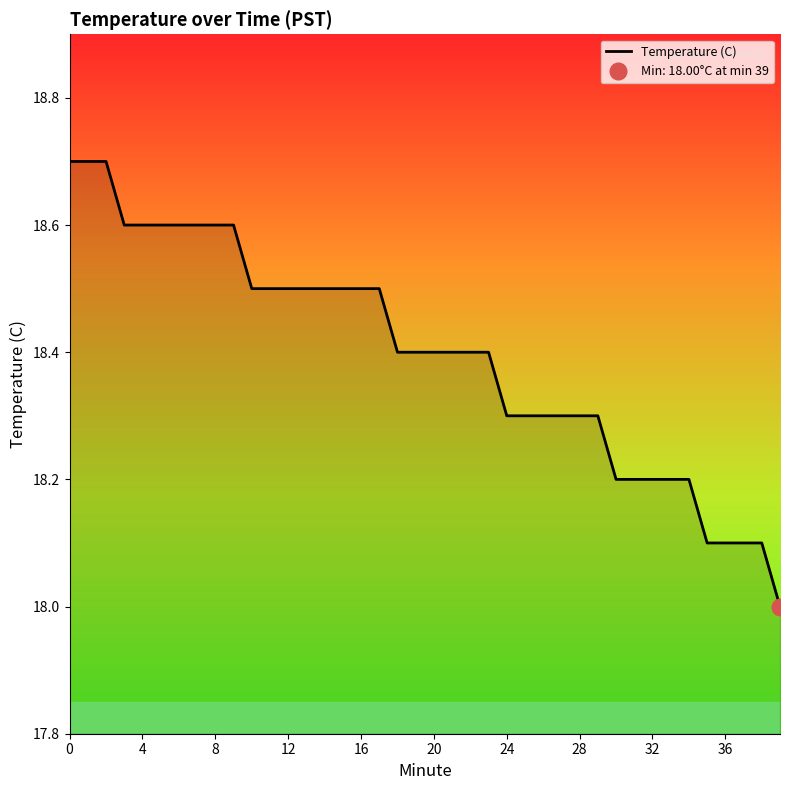

Approximately how many times larger is the value at 16 compared to 35?

1.0